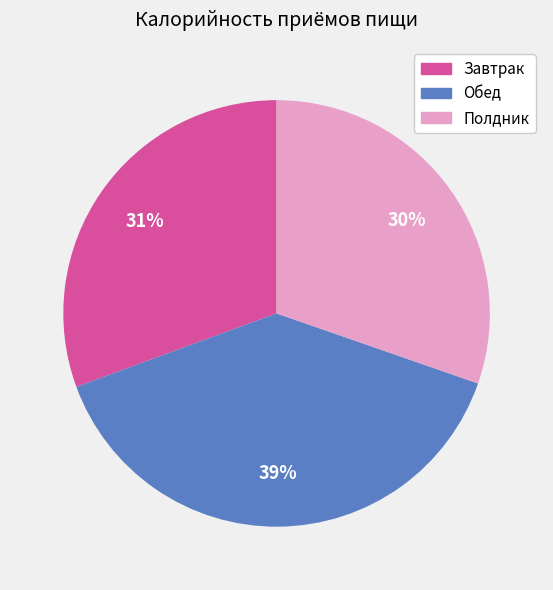

Do Завтрак and Полдник together represent more than half of the pie?

Yes